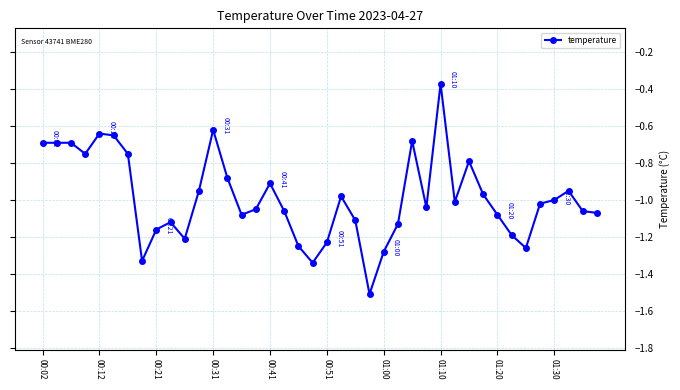

True or false: there are more than 0 points higher than both neighbors.

True